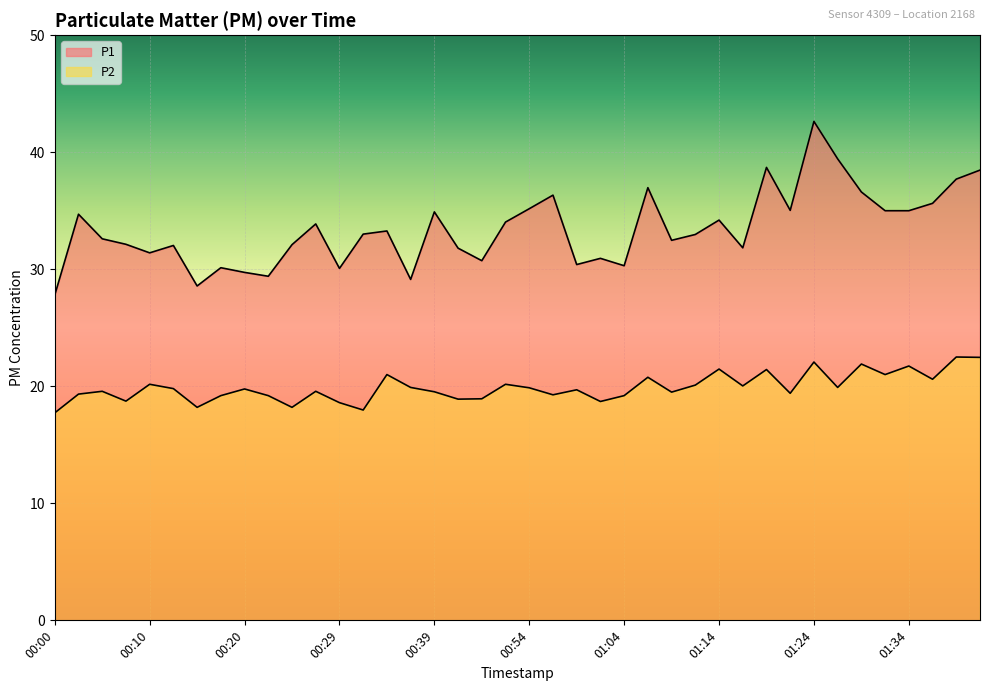

What is the difference between the P1 values at 00:02 and 01:02?

3.8